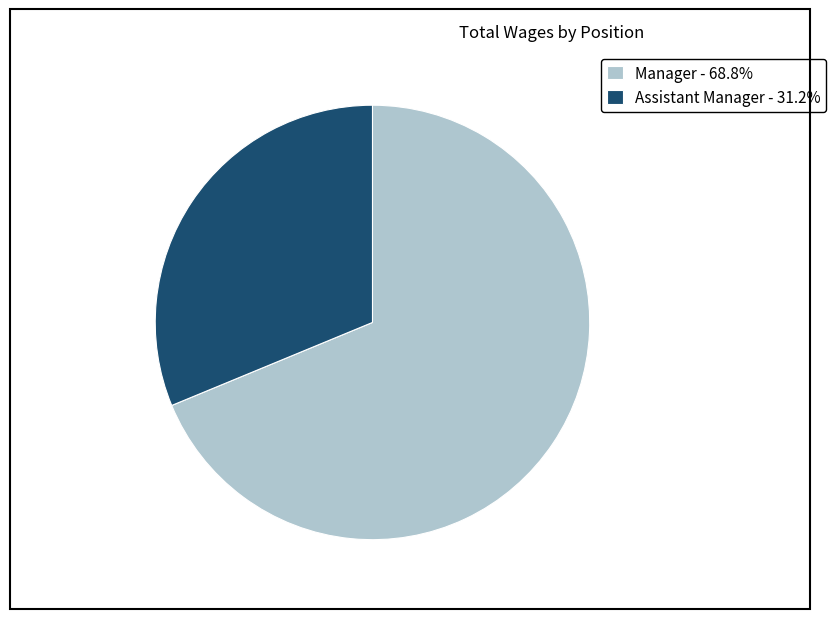

True or false: Manager accounts for 56% of the total.

False